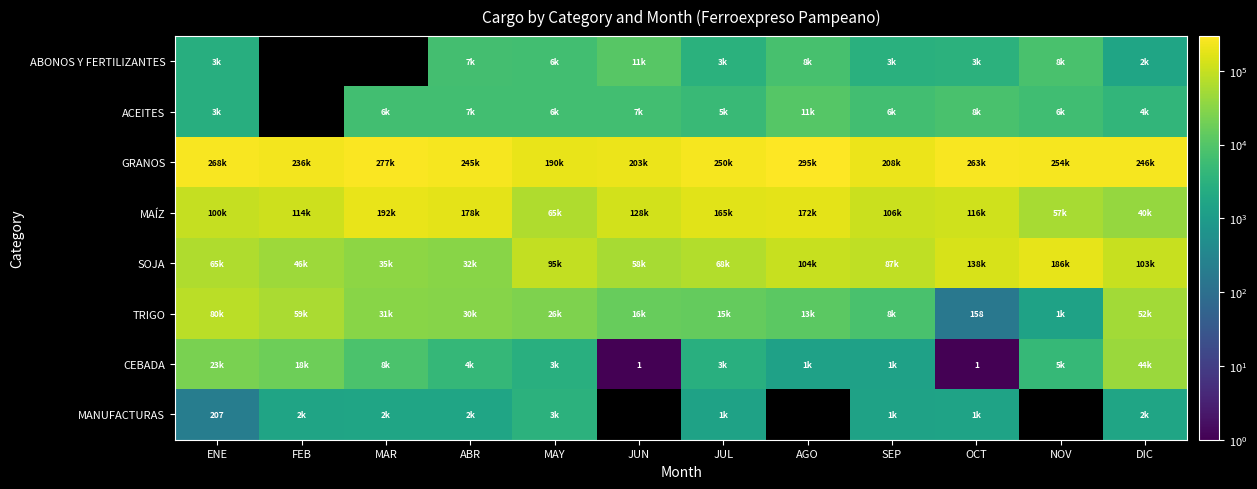

At how many categories does at least one series exceed 88559?

12